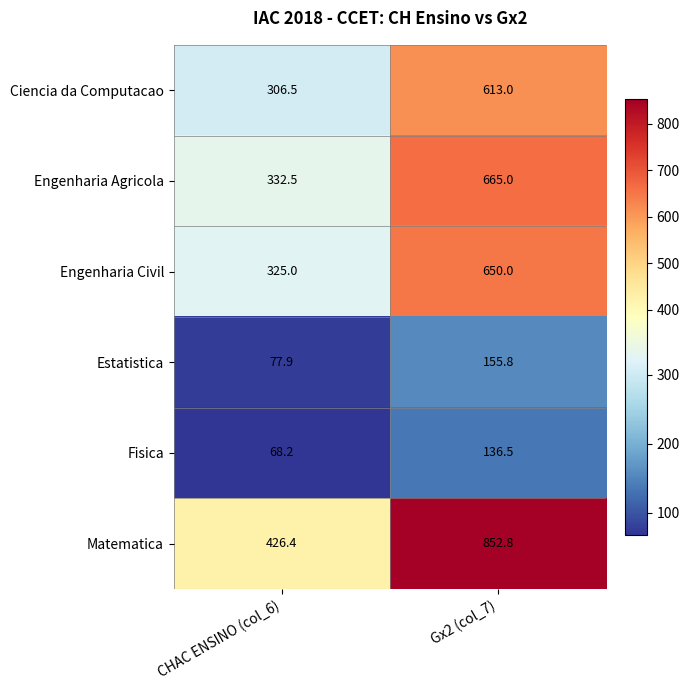

Reading left to right, what are all the values shown in this chart?

Ciencia da Computacao: 306.5	613.0
Engenharia Agricola: 332.5	665.0
Engenharia Civil: 325.0	650.0
Estatistica: 77.9	155.8
Fisica: 68.2	136.5
Matematica: 426.4	852.8